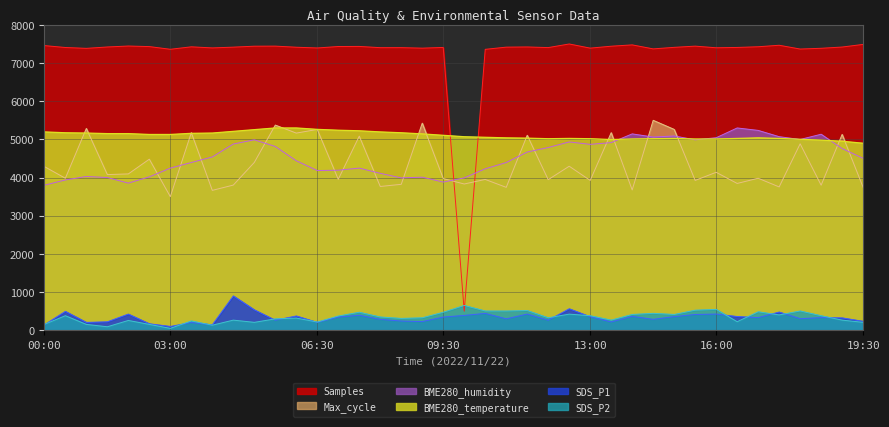

Where do SDS_P1 and SDS_P2 first cross each other?

00:00 and 00:30